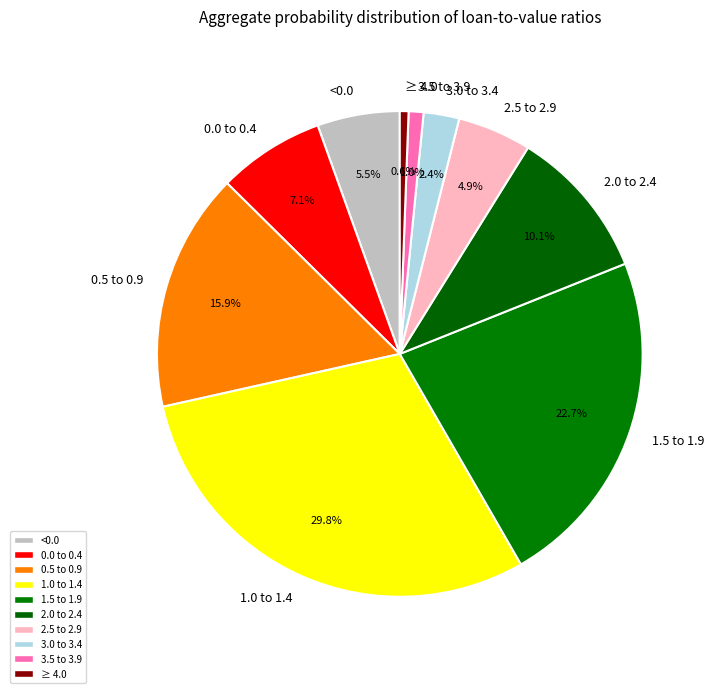

Is 0.5 to 0.9 the majority of the pie?

No